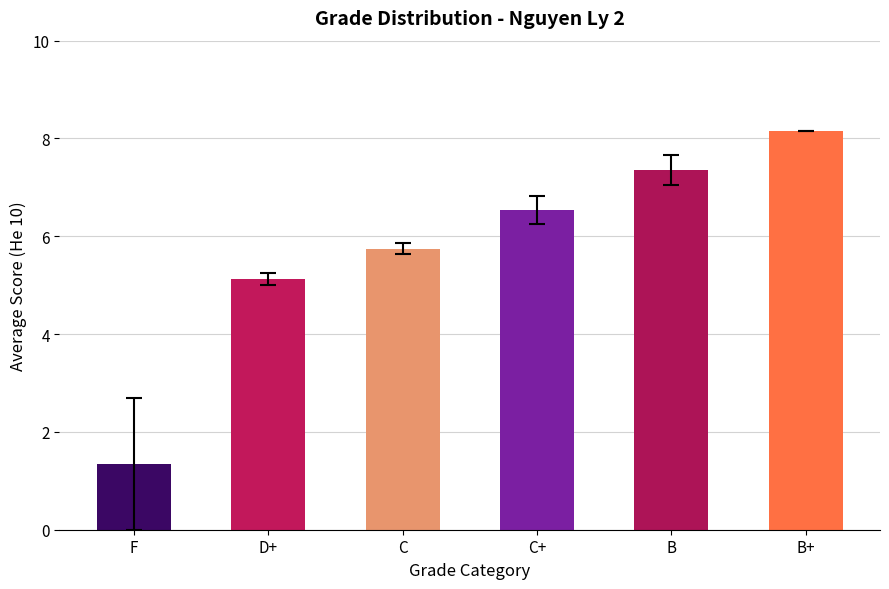

List the labels in order of value, smallest first.

F, D+, C, C+, B, B+